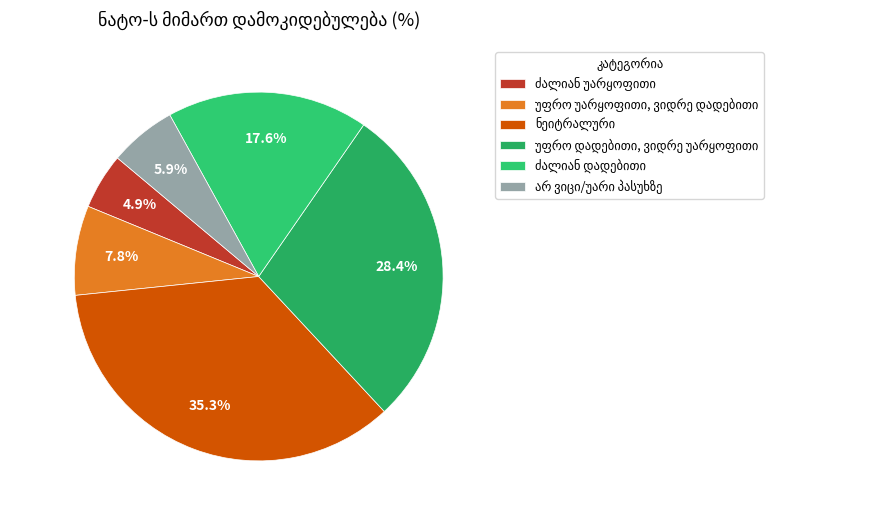

To the nearest percent, what portion does ნეიტრალური represent?

35%